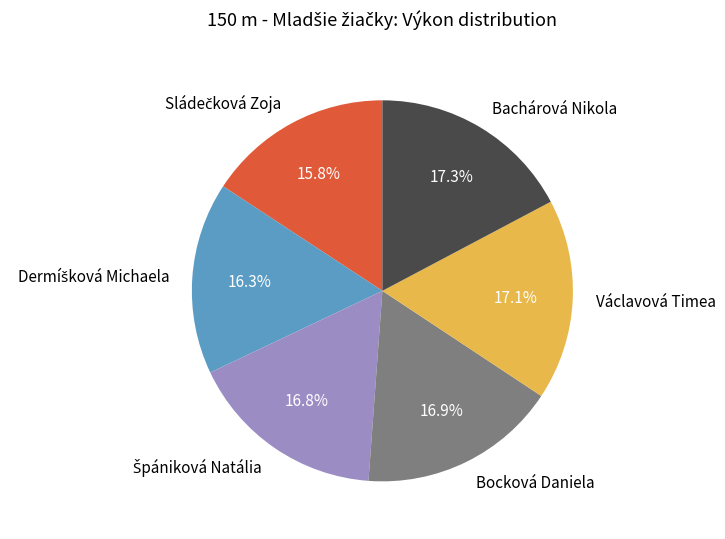

How many slices are in this pie chart?

6